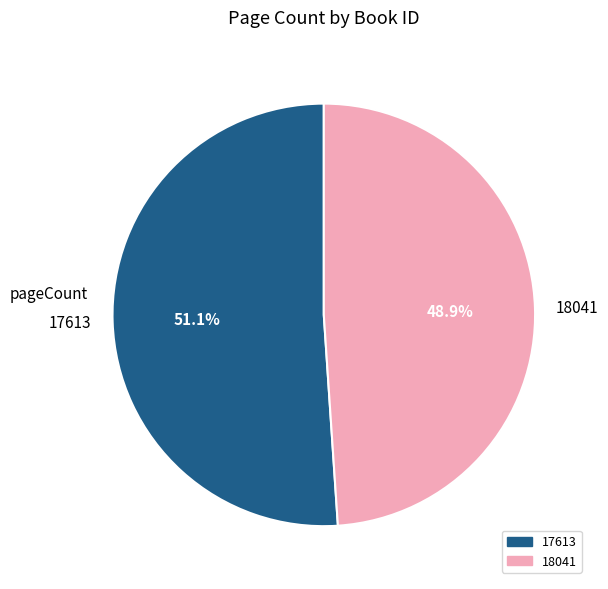

To the nearest percent, what is the difference between the 17613 and 18041 slice percentages?

2%